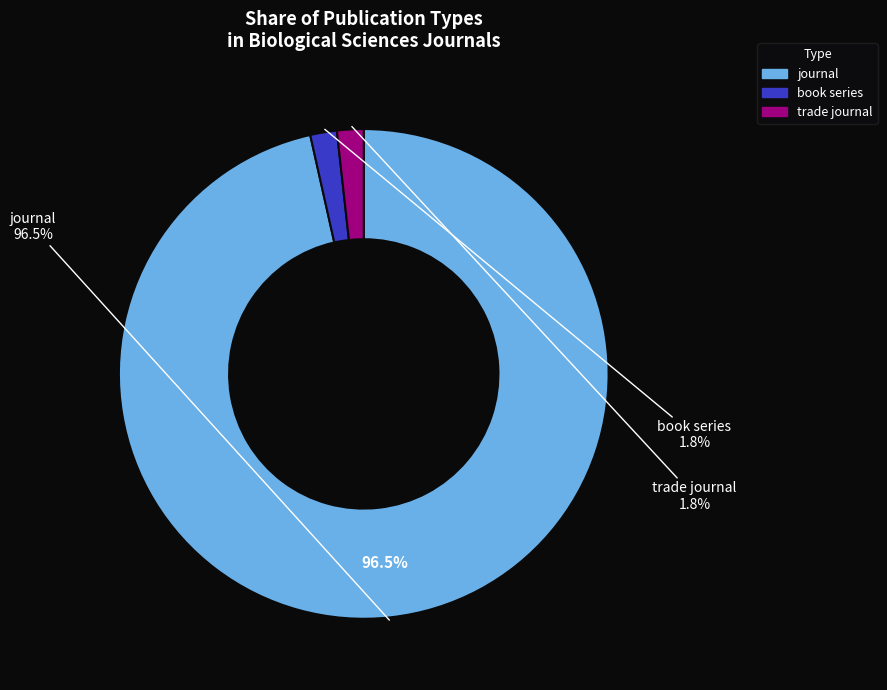

To the nearest percent, what percentage of the pie is book series?

2%